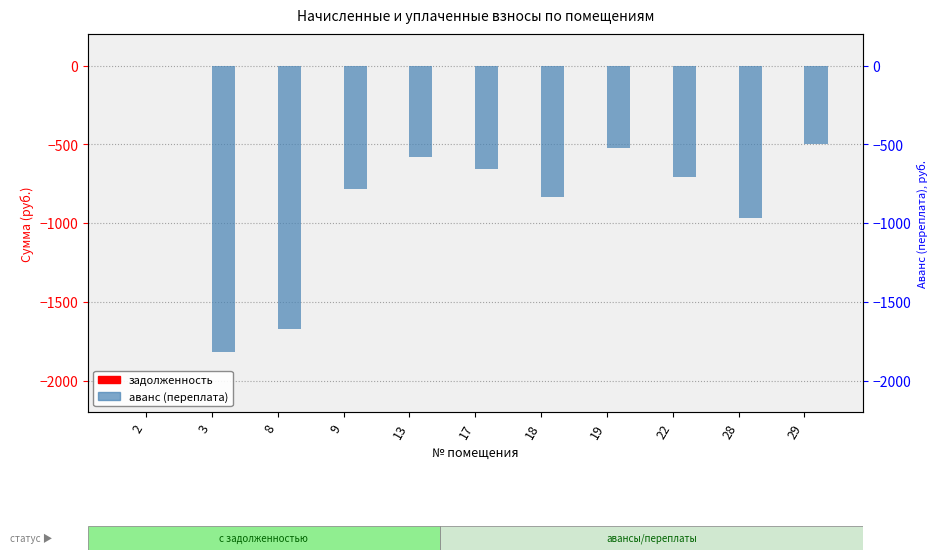

Where is задолженность nearest to the value 0?

2